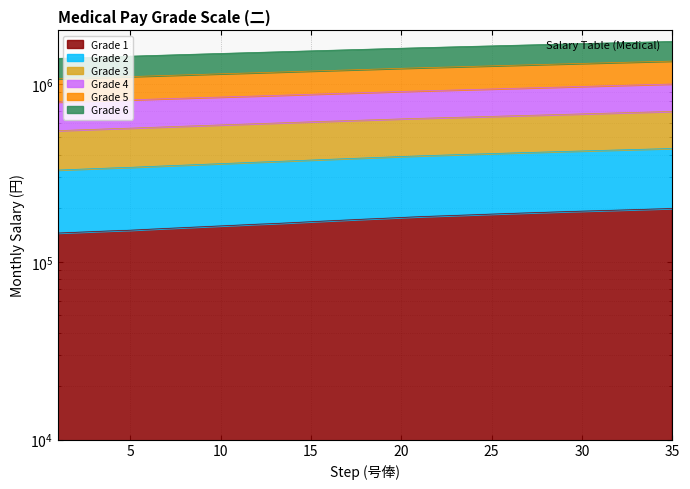

At which category is the sum across all series the highest?

35